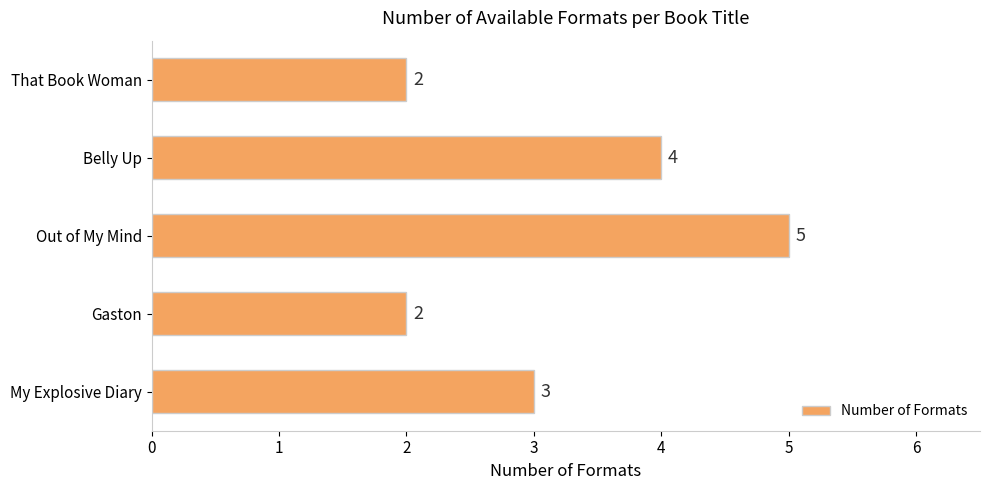

Does the chart contain any negative values?

No